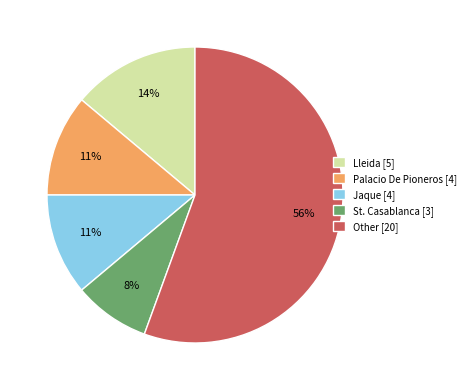

True or false: Other [20] accounts for 47% of the total.

False